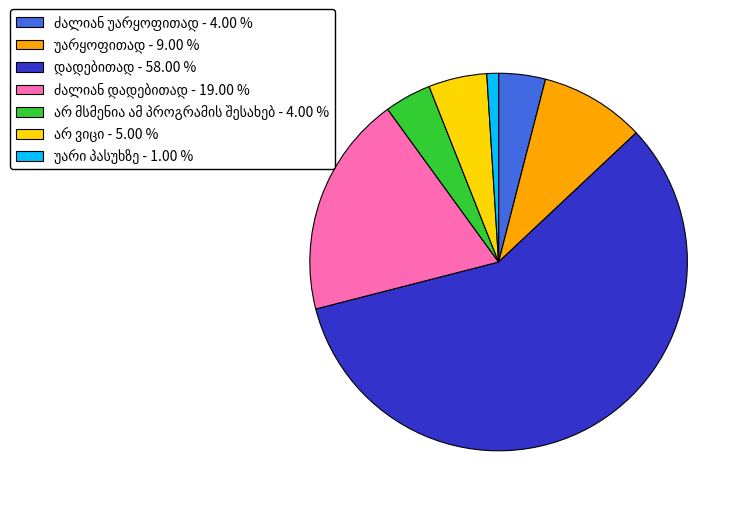

Is there a majority slice in this chart?

Yes